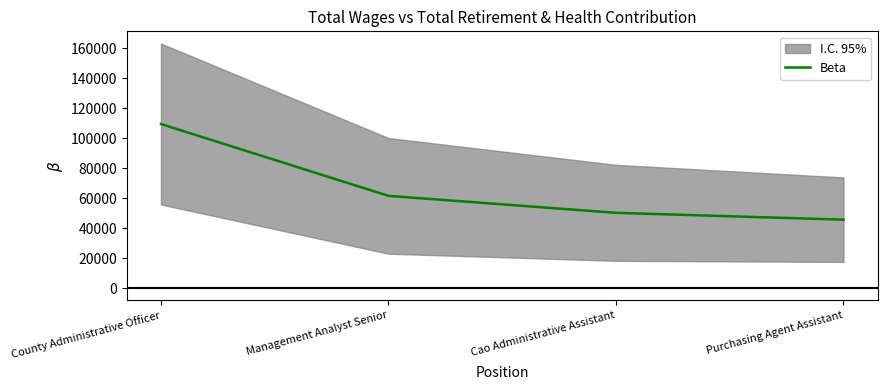

Rank the categories by value from highest to lowest.

County Administrative Officer, Management Analyst Senior, Cao Administrative Assistant, Purchasing Agent Assistant